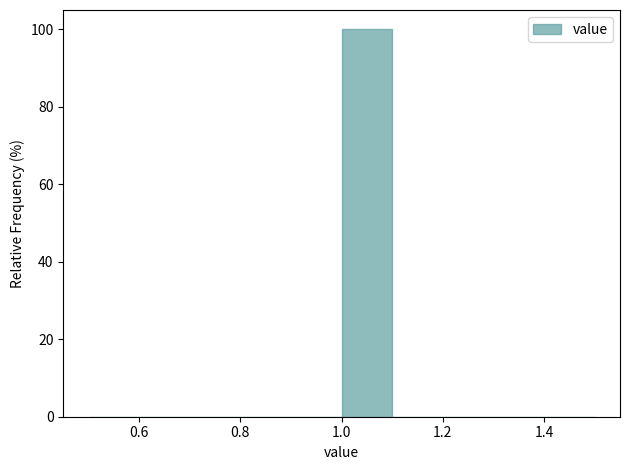

Reading left to right, list every bar in this chart as the range it spans on the x-axis followed by its height. The values are not printed on the chart, so give them approximately, as read against the axis.

0.5 to 0.6: 0
0.6 to 0.7: 0
0.7 to 0.8: 0
0.8 to 0.9: 0
0.9 to 1.0: 0
1.0 to 1.1: 100
1.1 to 1.2: 0
1.2 to 1.3: 0
1.3 to 1.4: 0
1.4 to 1.5: 0